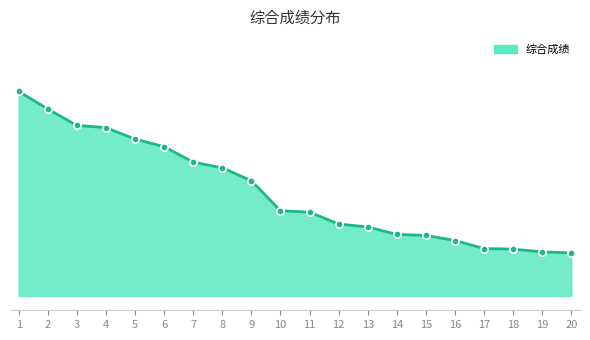

What is the change in value from 9 to 16?

-2.1